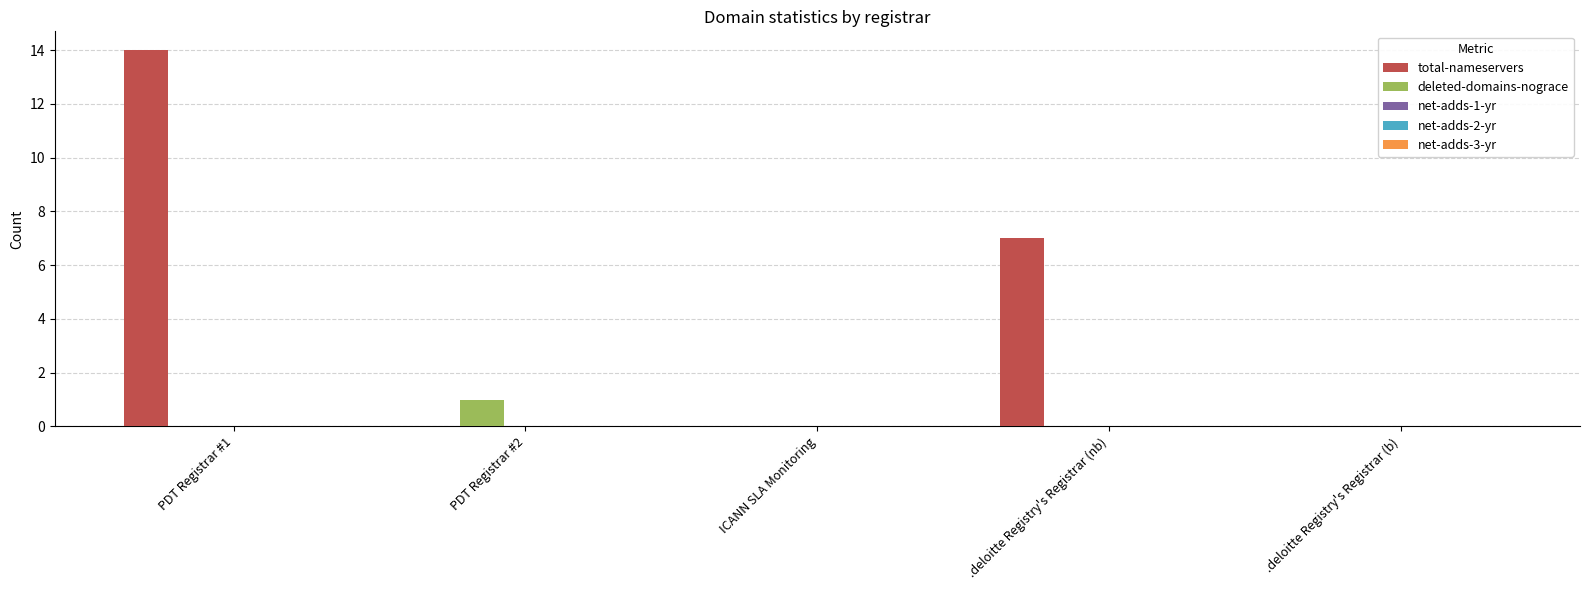

Is it true that deleted-domains-nograce equals 0 at PDT Registrar #1?

True